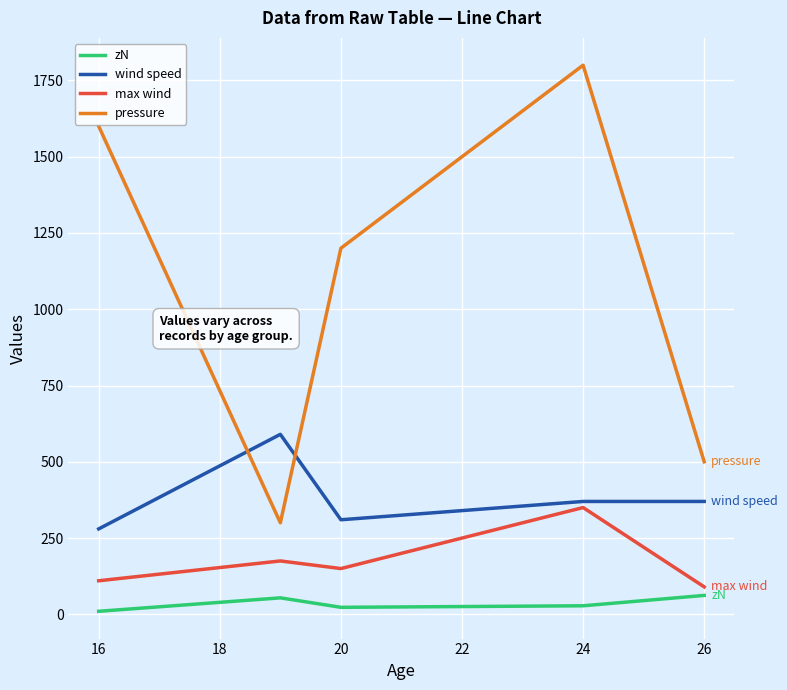

What is the average value of the max wind series?

175